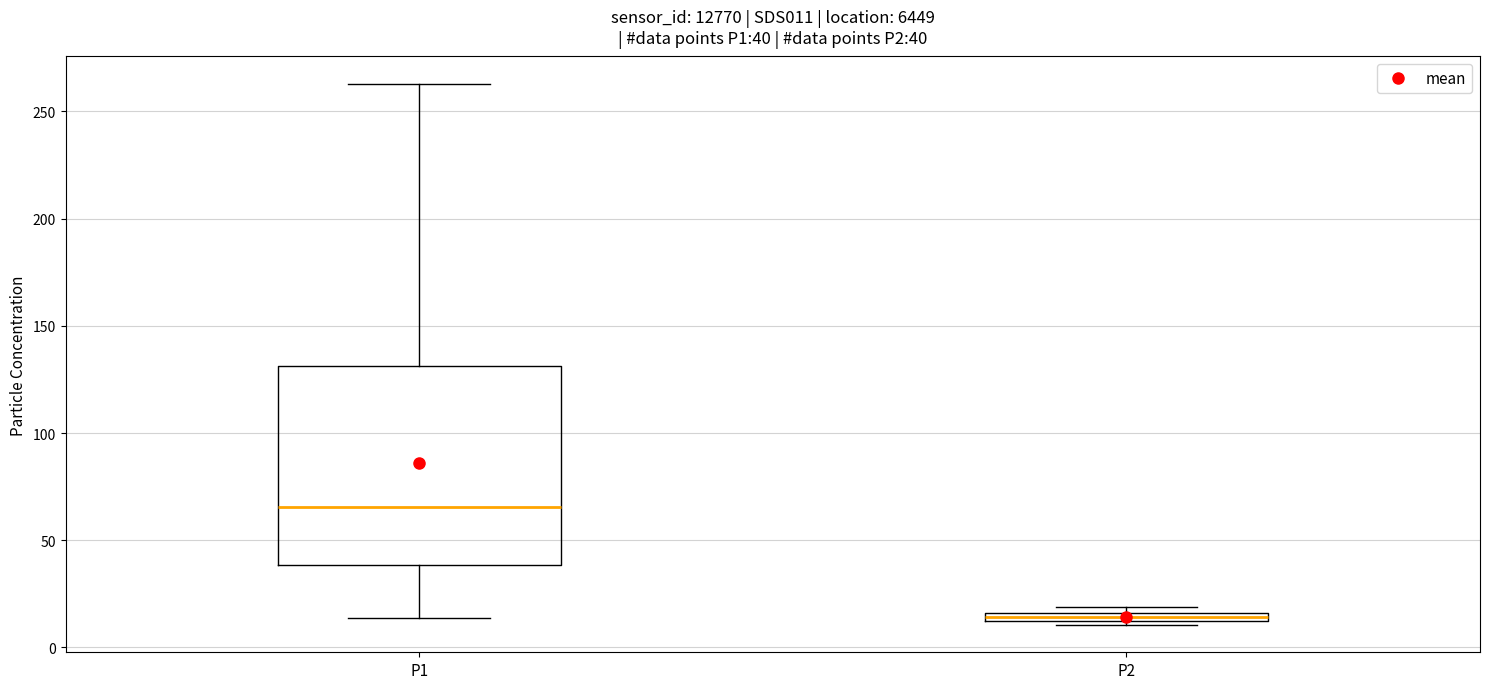

Which box's median line is the highest?

P1